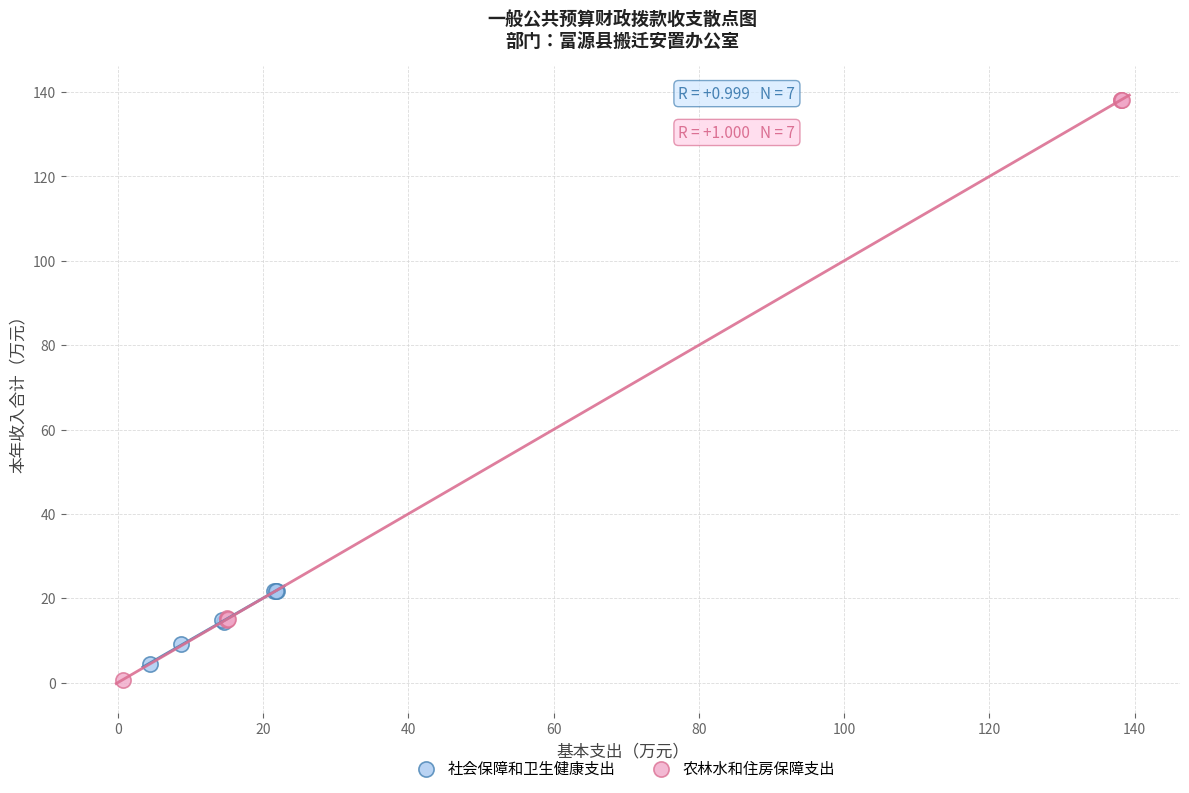

Which series has the widest spread of Y values?

农林水和住房保障支出